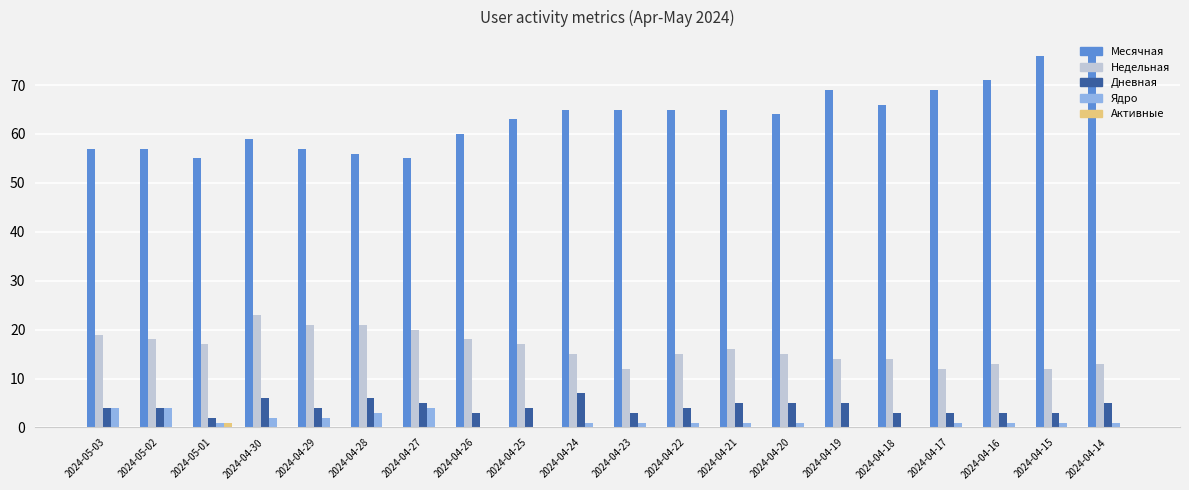

Is the value of Дневная at 2024-04-23 greater than the value of Активные at 2024-04-27?

Yes